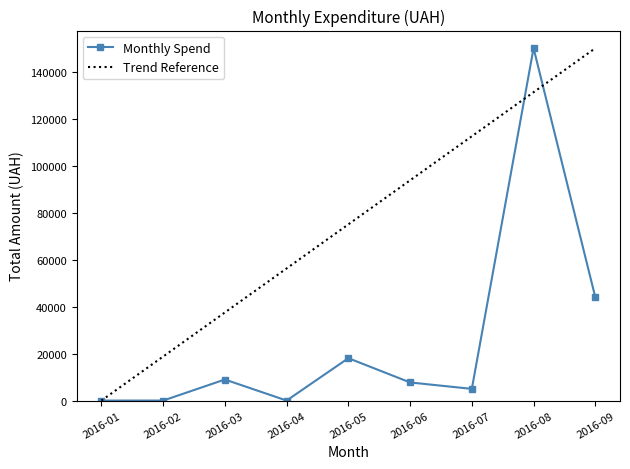

Which series has the largest total across all categories?

Trend Reference